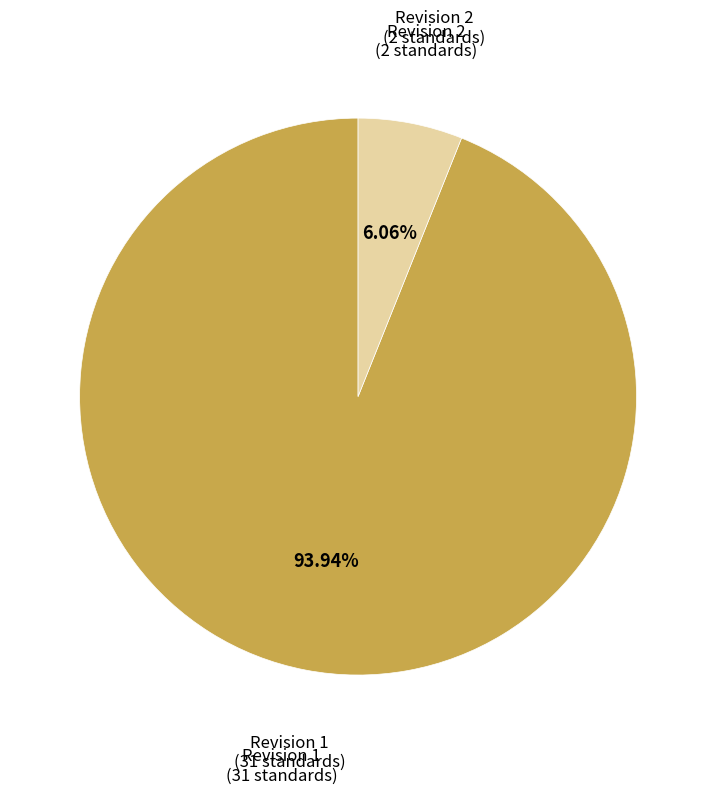

Is there any slice that represents more than half of the pie?

Yes